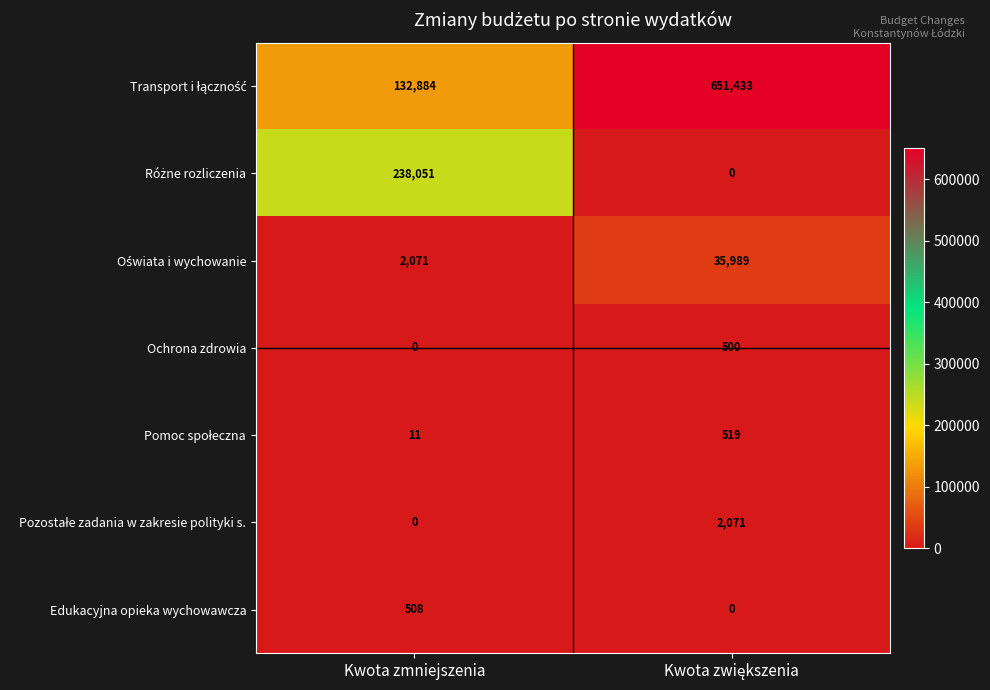

What is the greatest value displayed?

651433